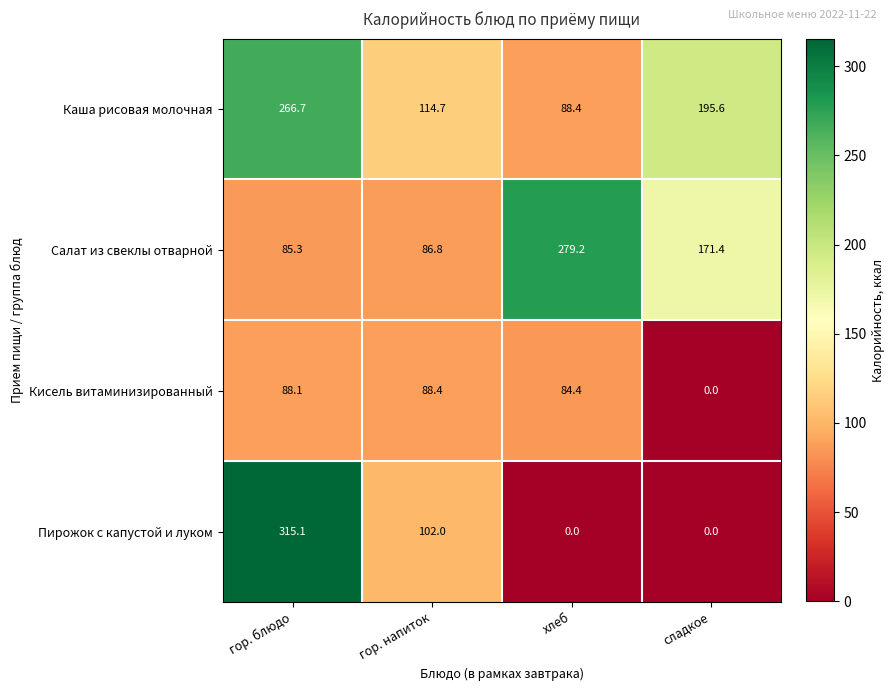

At how many categories does at least one series exceed 116?

3